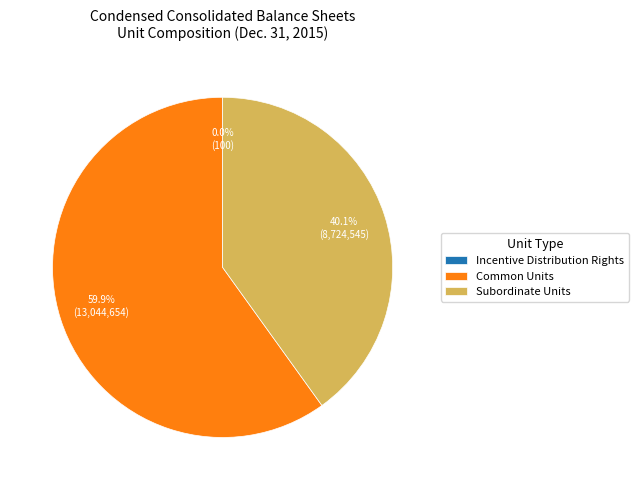

Which has a higher value, Common Units or Subordinate Units?

Common Units